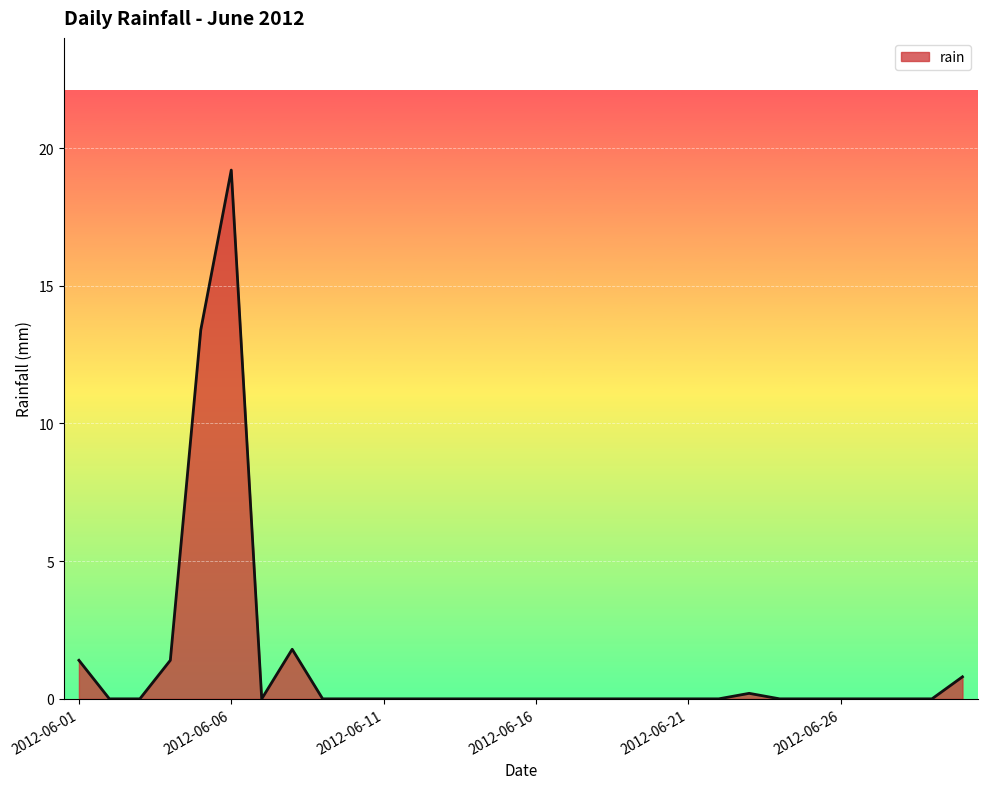

How many categories are shown in the chart?

30